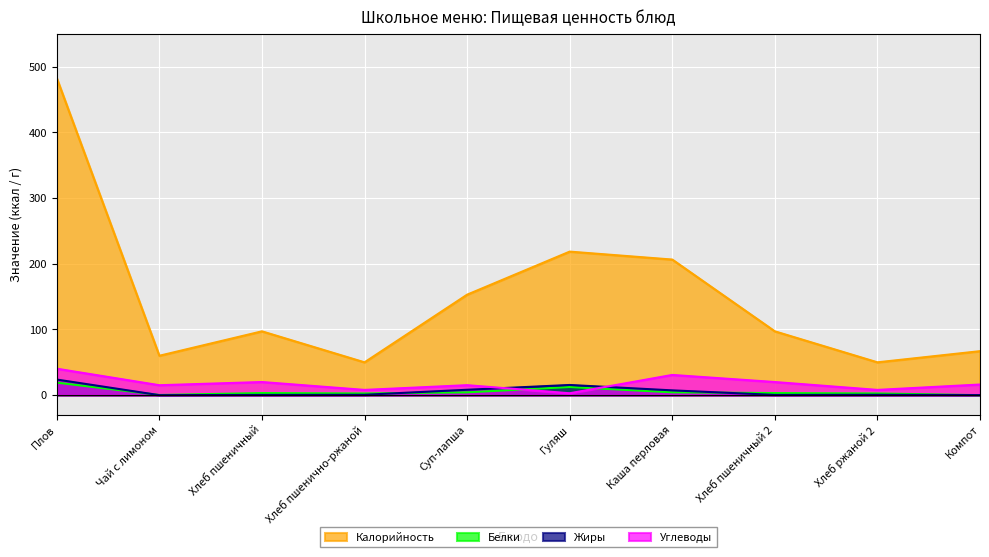

What position from the left is Хлеб пшеничный 2?

8